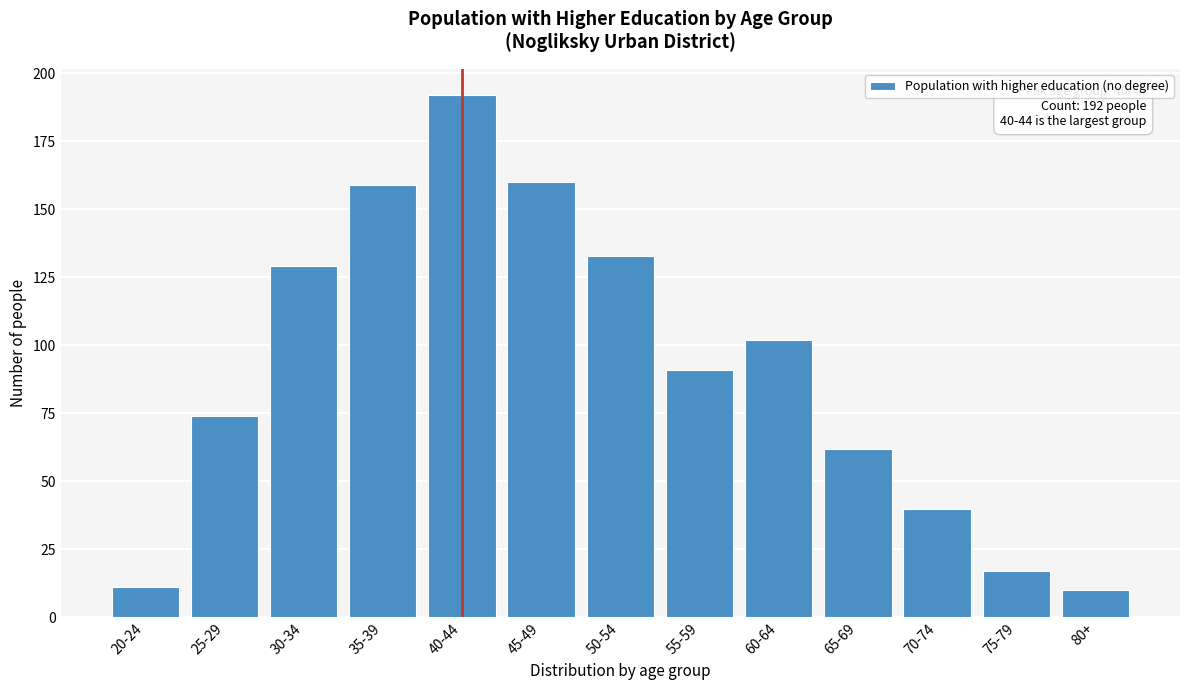

Reading right to left, transcribe all the data shown in this chart.

10	17	40	62	102	91	133	160	192	159	129	74	11